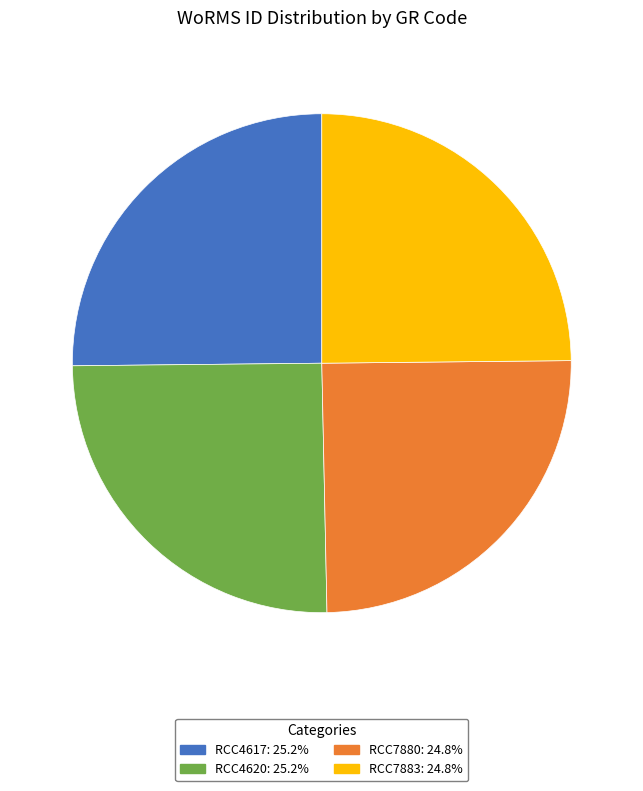

Is there a majority slice in this chart?

No